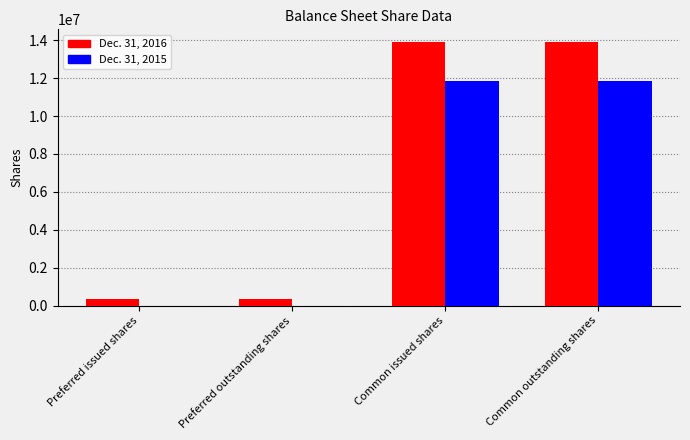

Is the value of Dec. 31, 2016 at Preferred issued shares greater than the value of Dec. 31, 2015 at Preferred issued shares?

Yes